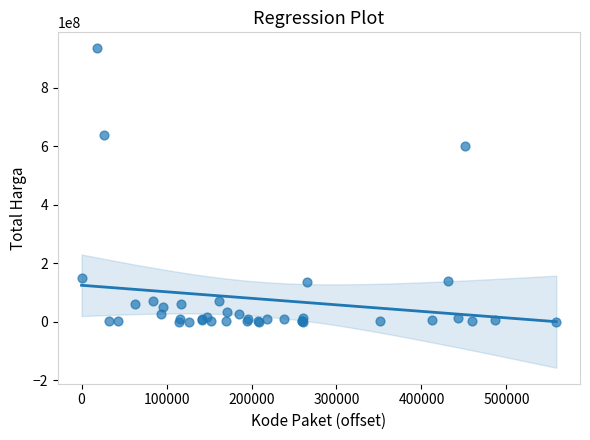

What Y value in the scatter plot is closest to 467210175?

599000000